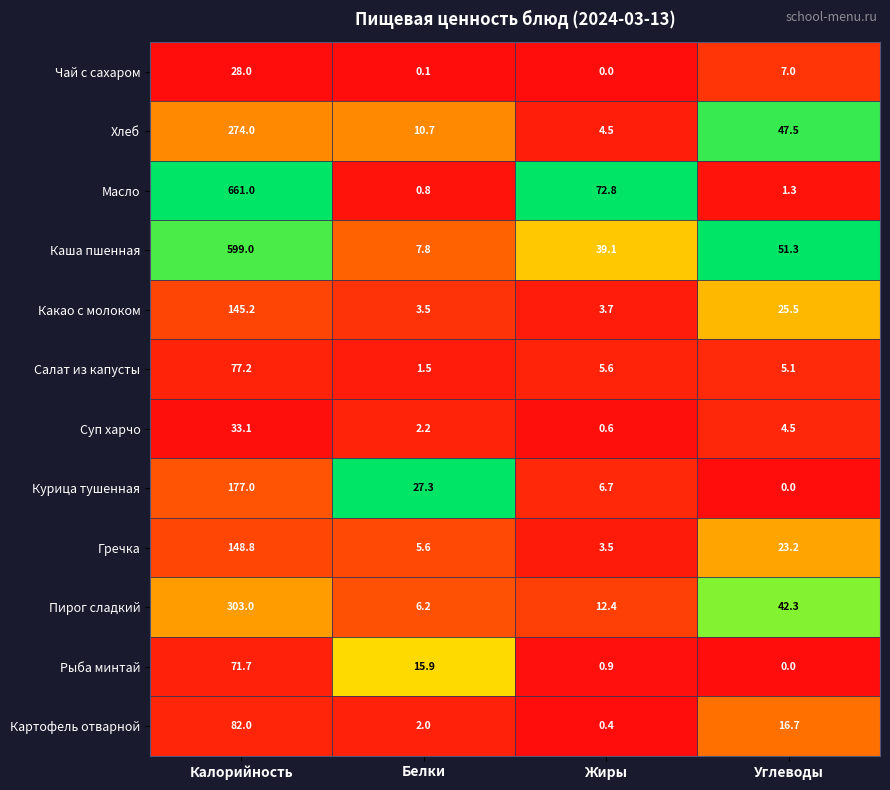

Is it true that Хлеб equals 274.0 at Калорийность?

True